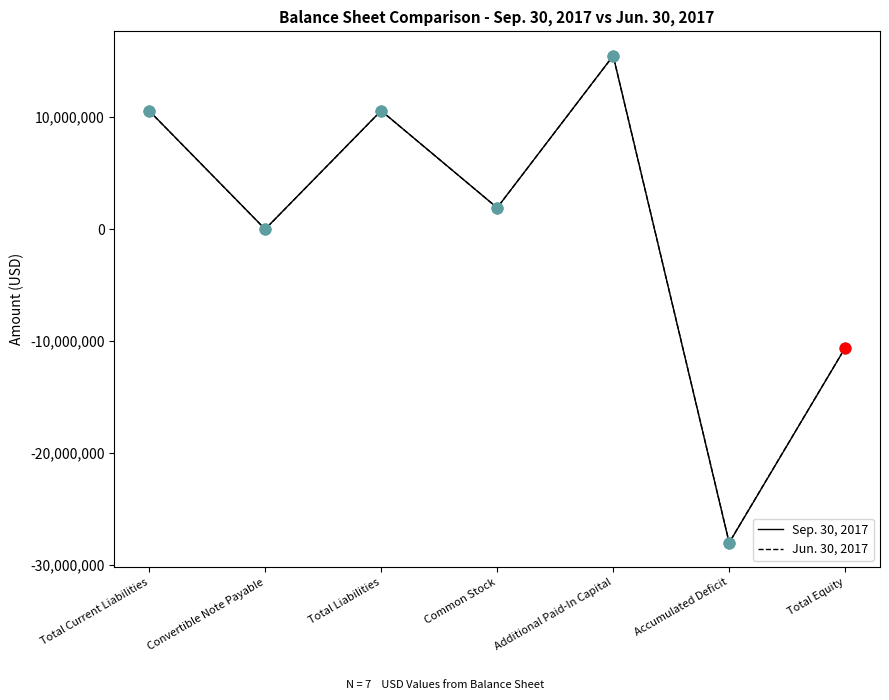

Between Total Liabilities and Total Equity, which series saw the biggest shift?

Sep. 30, 2017